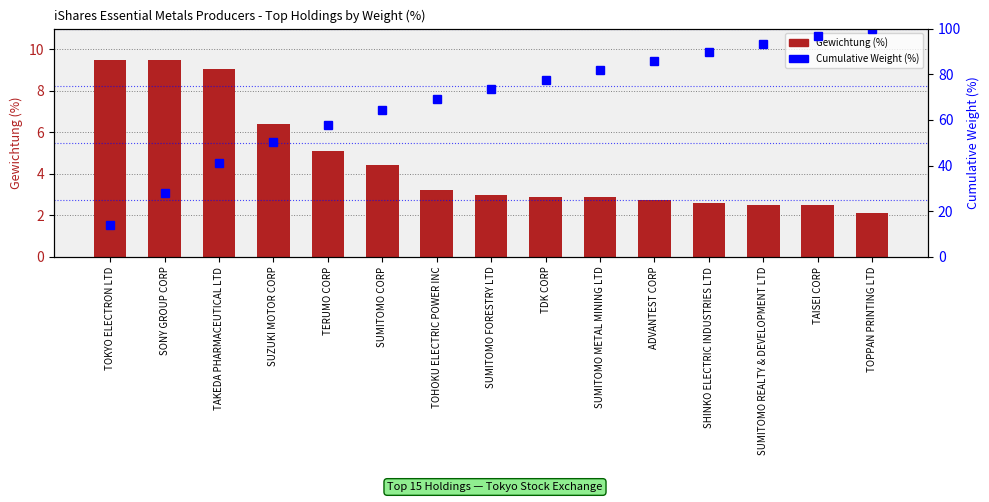

At which label does Cumulative Weight (%) first exceed 73?

SUMITOMO FORESTRY LTD